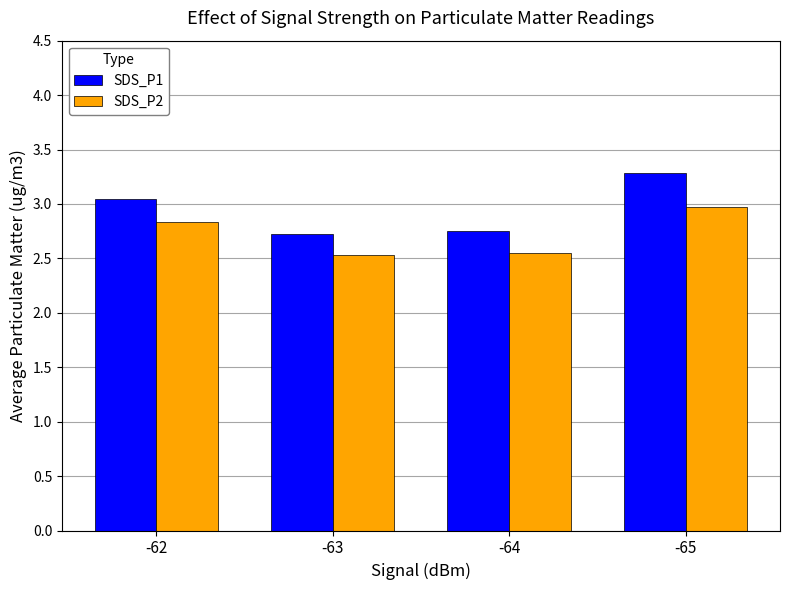

What is the difference between the second highest and minimum values in the SDS_P1 series?

0.3